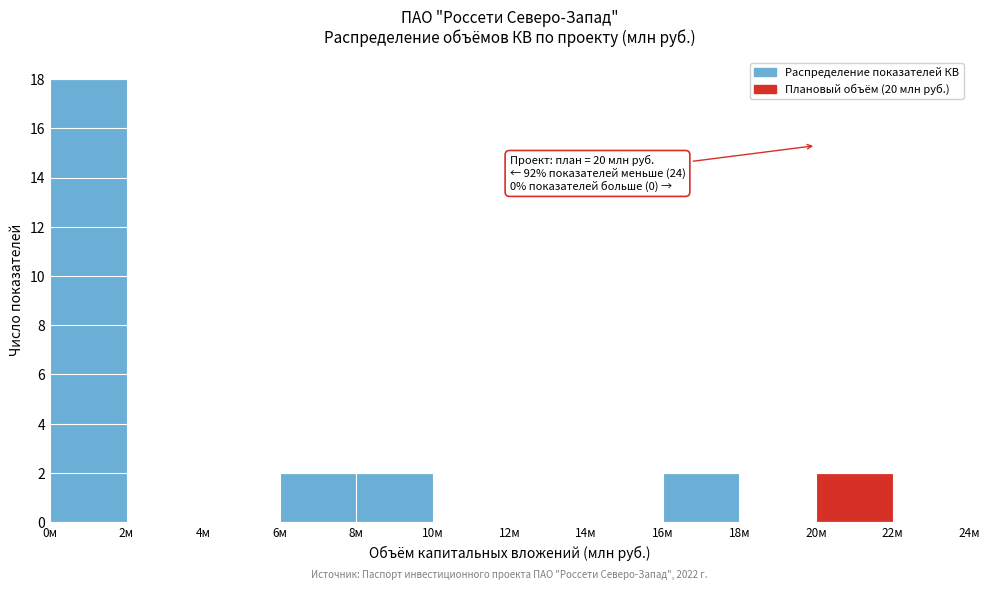

Over which range of the x-axis is the bar tallest?

0 to 2